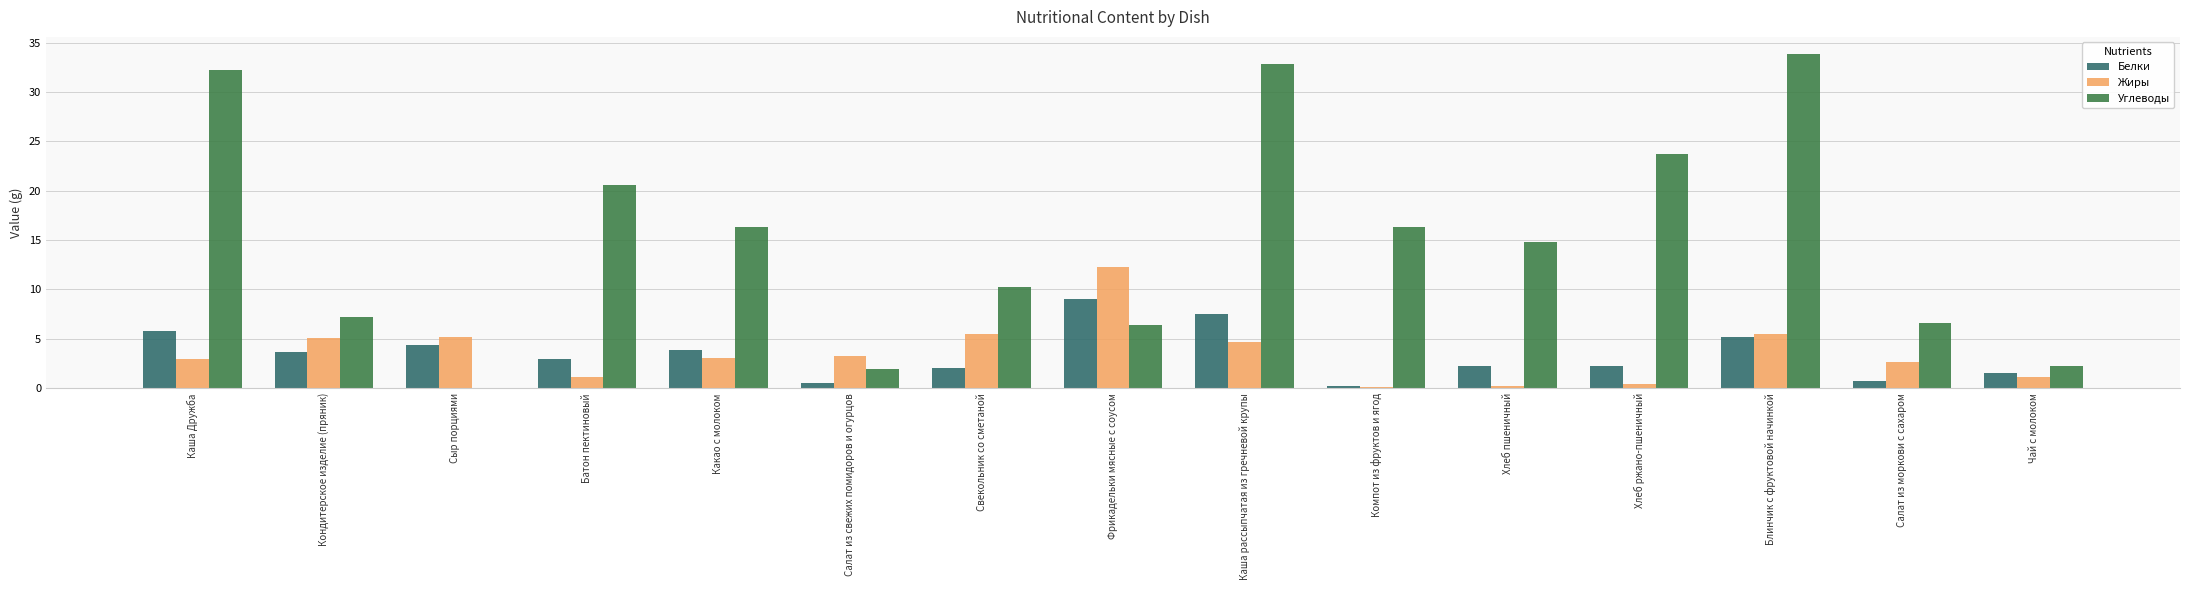

Read the Жиры value at Какао с молоком.

3.1